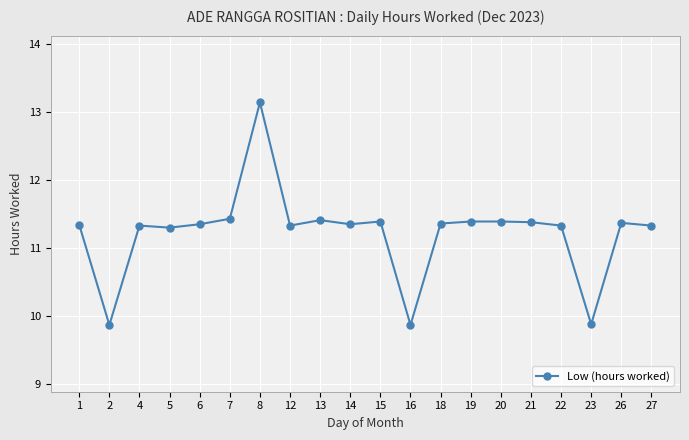

Approximately how many times larger is the value at 22 compared to 21?

1.0